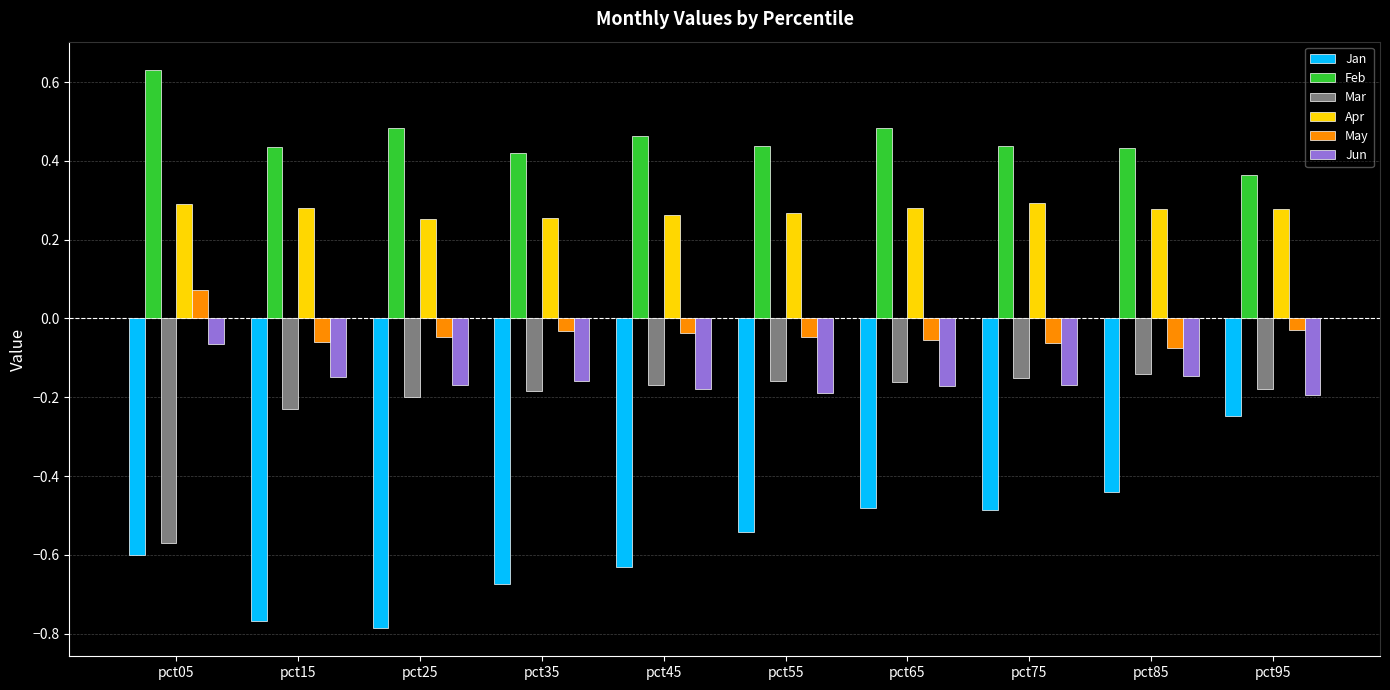

What is the difference between the highest and lowest values at pct05?

1.2